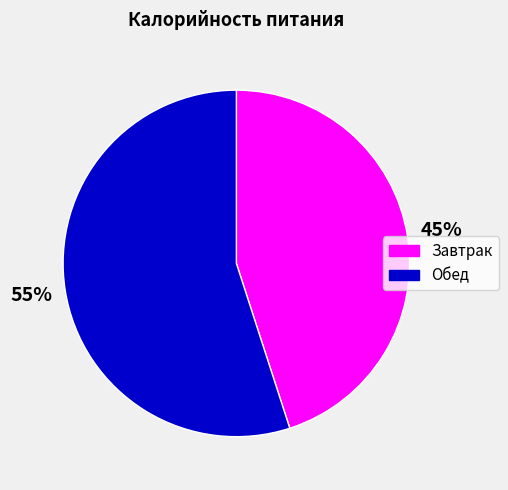

Count the number of slices in the pie.

2